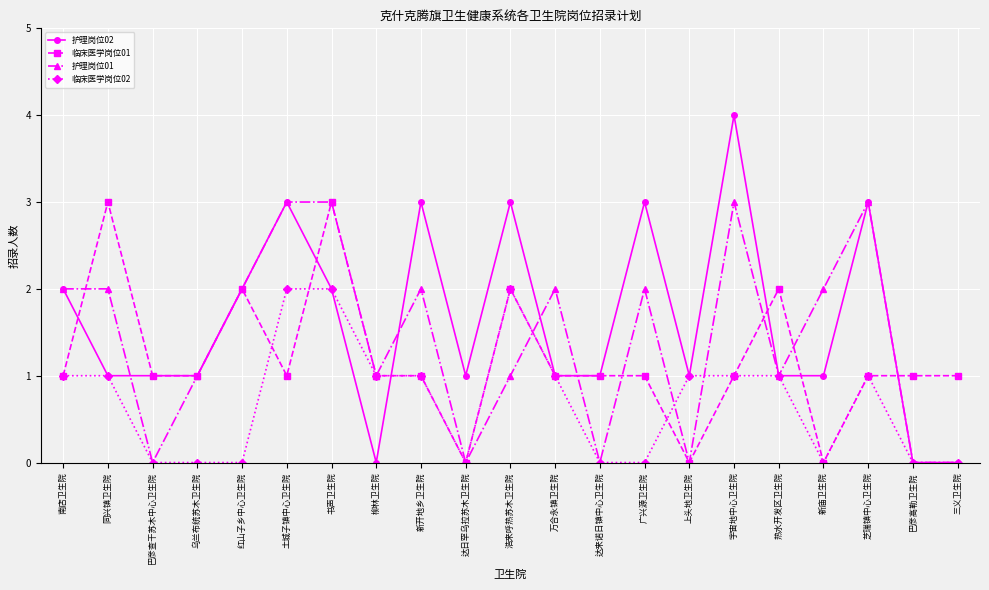

Where is the first local maximum for 临床医学岗位01?

同兴镇卫生院